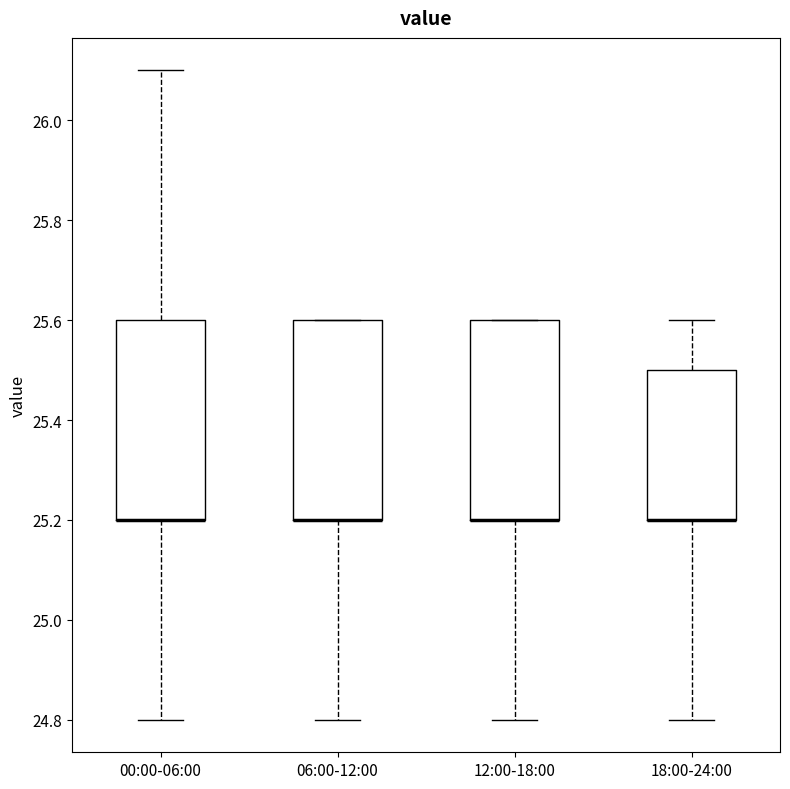

Reading left to right, transcribe this box plot: for each box, give where its median line is, the range the box spans, and where its two whiskers end, as read against the y-axis. The values are not printed on the chart, so give them approximately, as read against the axis.

00:00-06:00: median 25.2 (drawn on the box's lower edge), box 25.2 to 25.6, whiskers 24.8 to 26.1
06:00-12:00: median 25.2 (drawn on the box's lower edge), box 25.2 to 25.6, whiskers 24.8 to 25.6
12:00-18:00: median 25.2 (drawn on the box's lower edge), box 25.2 to 25.6, whiskers 24.8 to 25.6
18:00-24:00: median 25.2 (drawn on the box's lower edge), box 25.2 to 25.5, whiskers 24.8 to 25.6